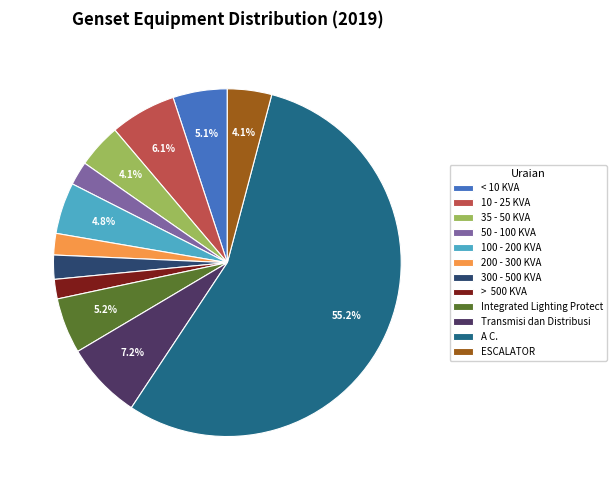

Which has a higher value, A C. or ESCALATOR?

A C.